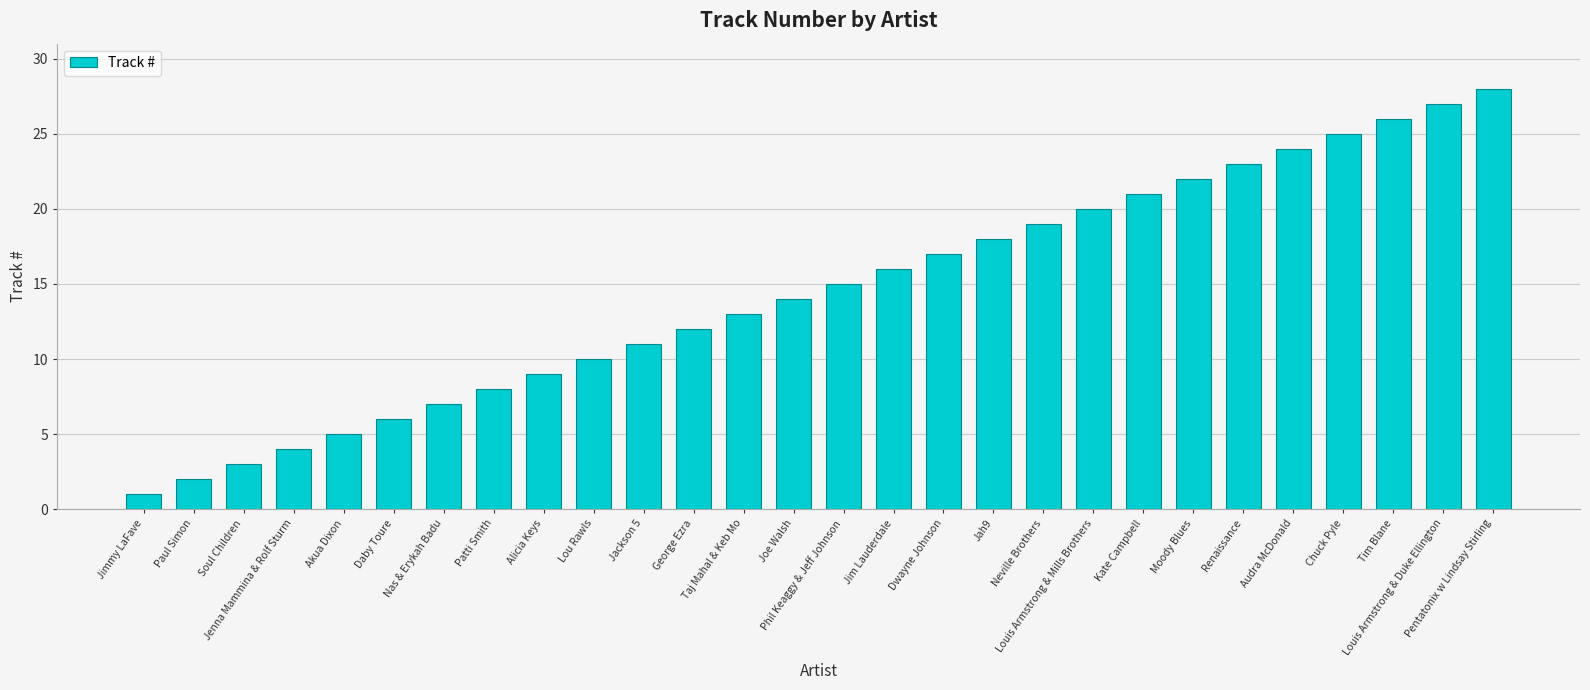

Are the bars grouped side by side (vs. stacked)?

No